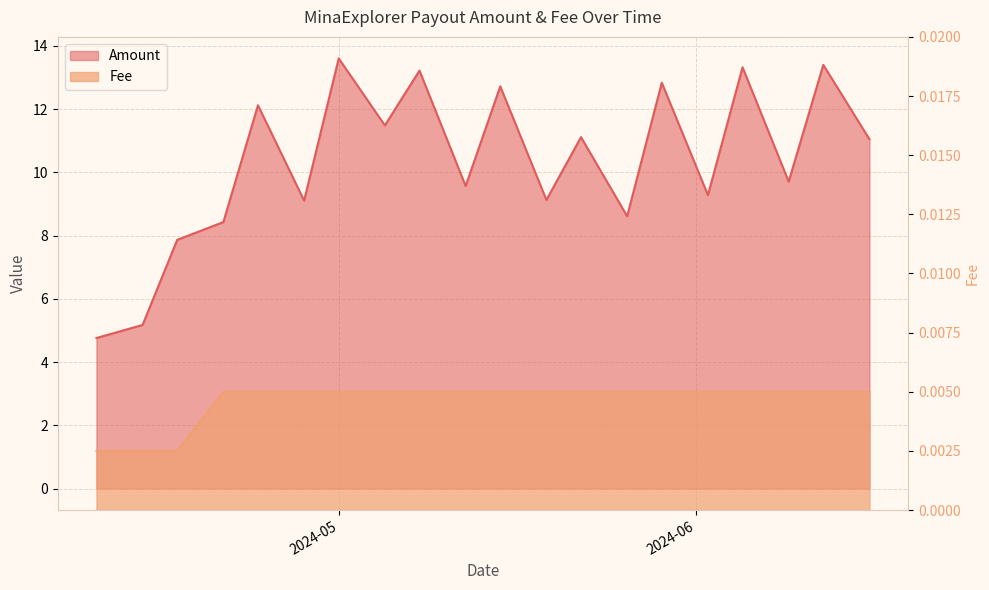

What is the difference between the Amount values at 2024-06-02 and 2024-05-01?

4.3